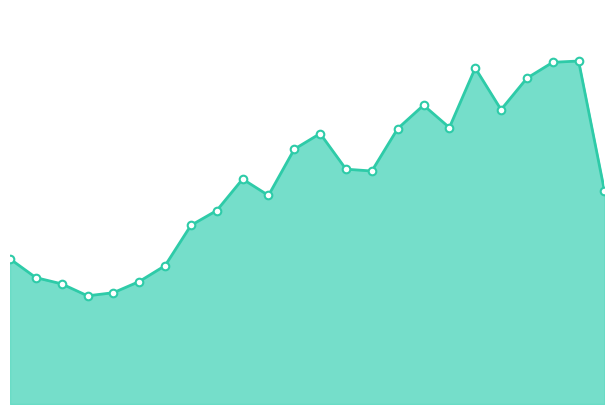

How many lines are shown in the chart?

1